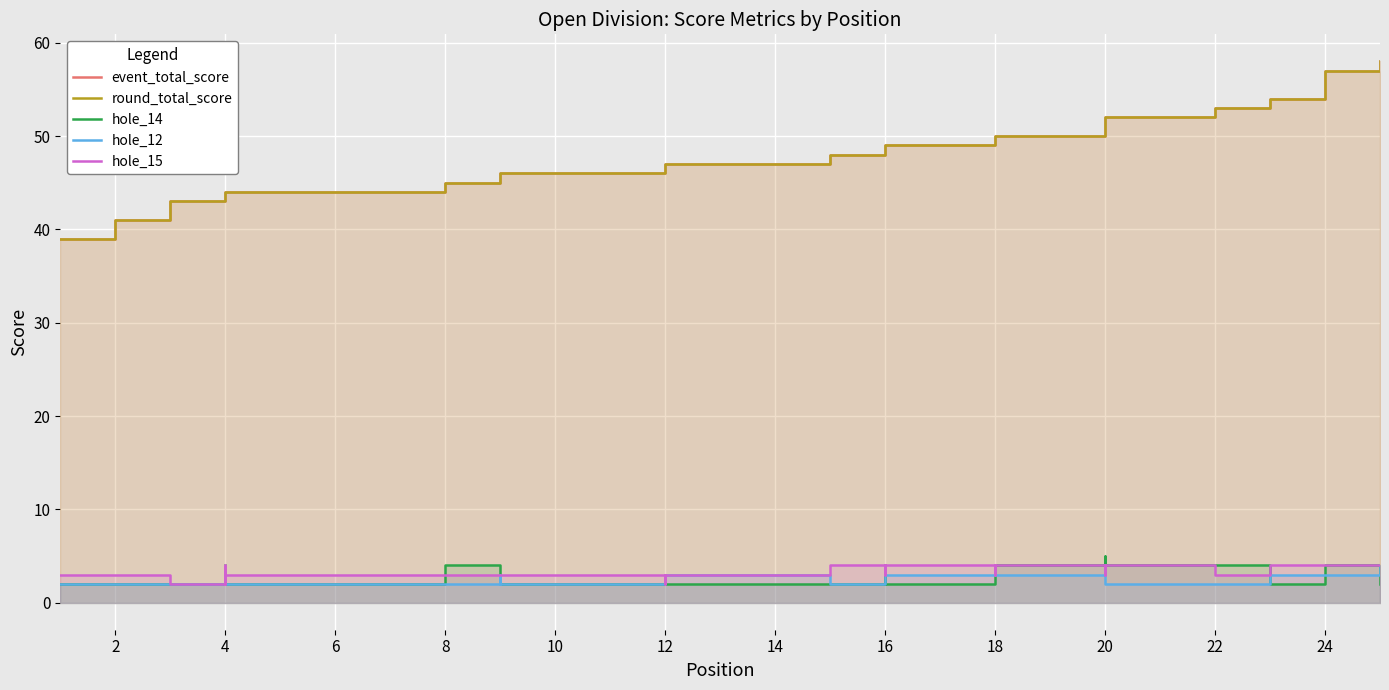

How many lines are shown in the chart?

5